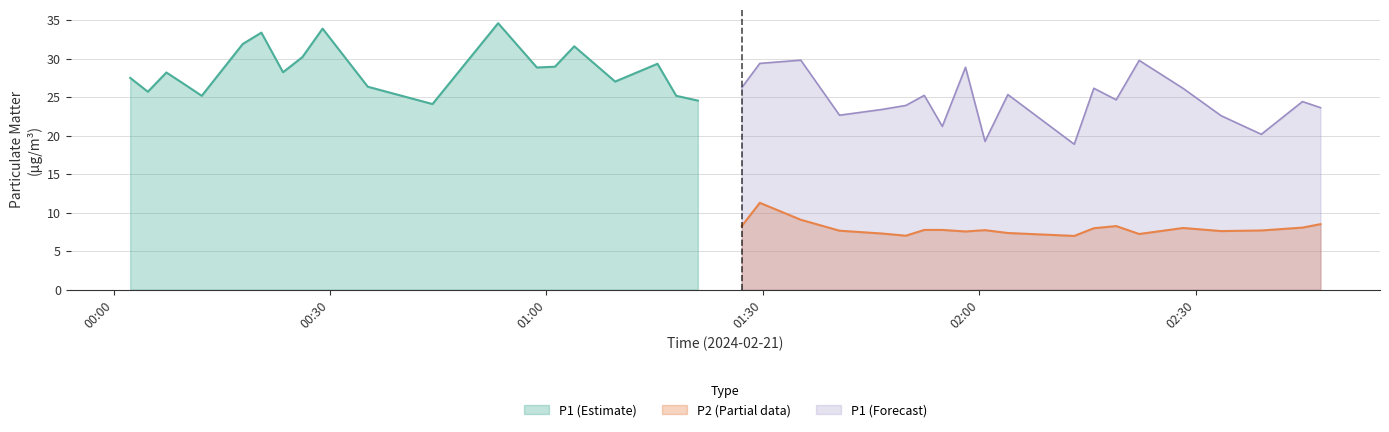

True or false: P1 (Forecast) and P2 (Partial data) intersect in this chart.

False